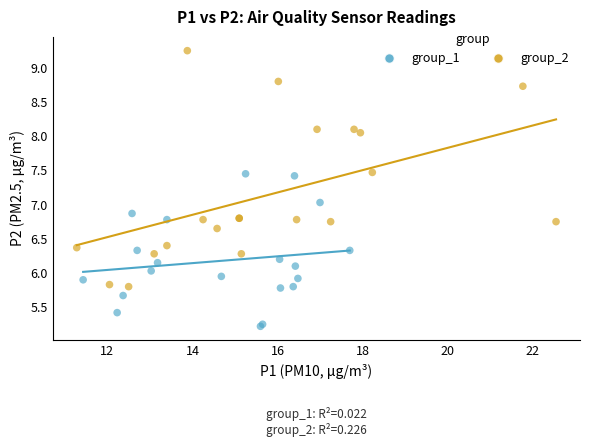

What are all the series names shown in the legend?

group_1, group_2